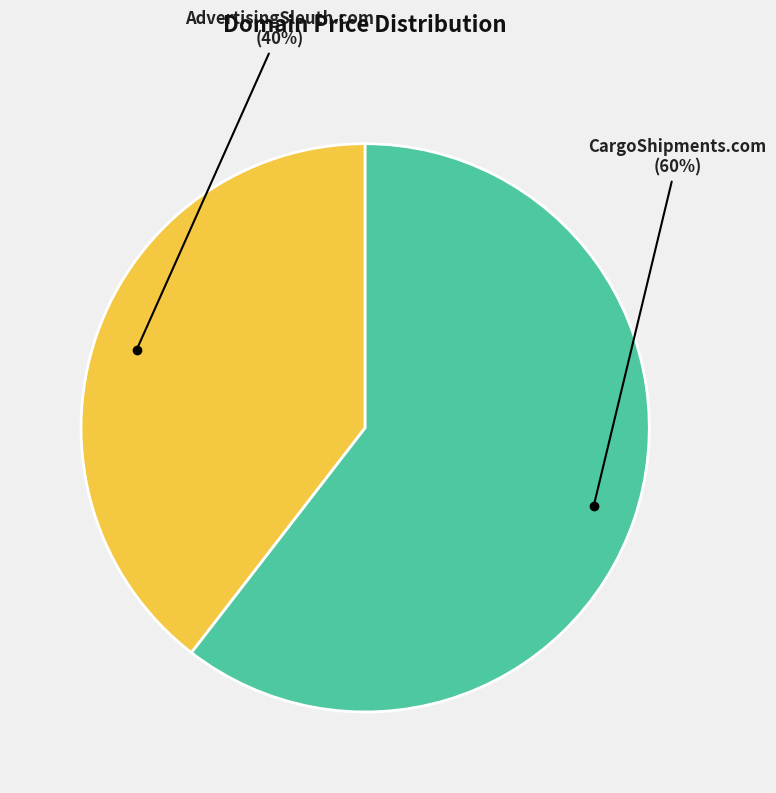

The CargoShipments.com slice represents 75% of the pie. True or false?

False